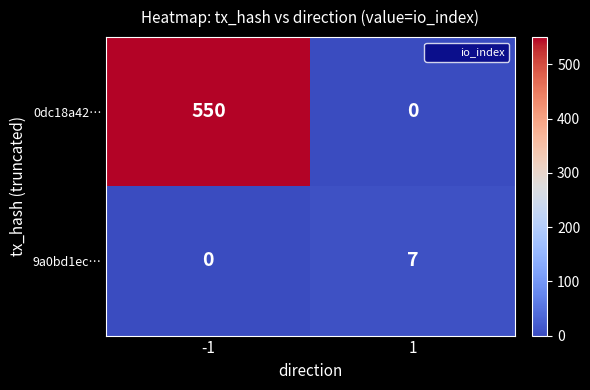

Read the 0dc18a42… value at -1.

550